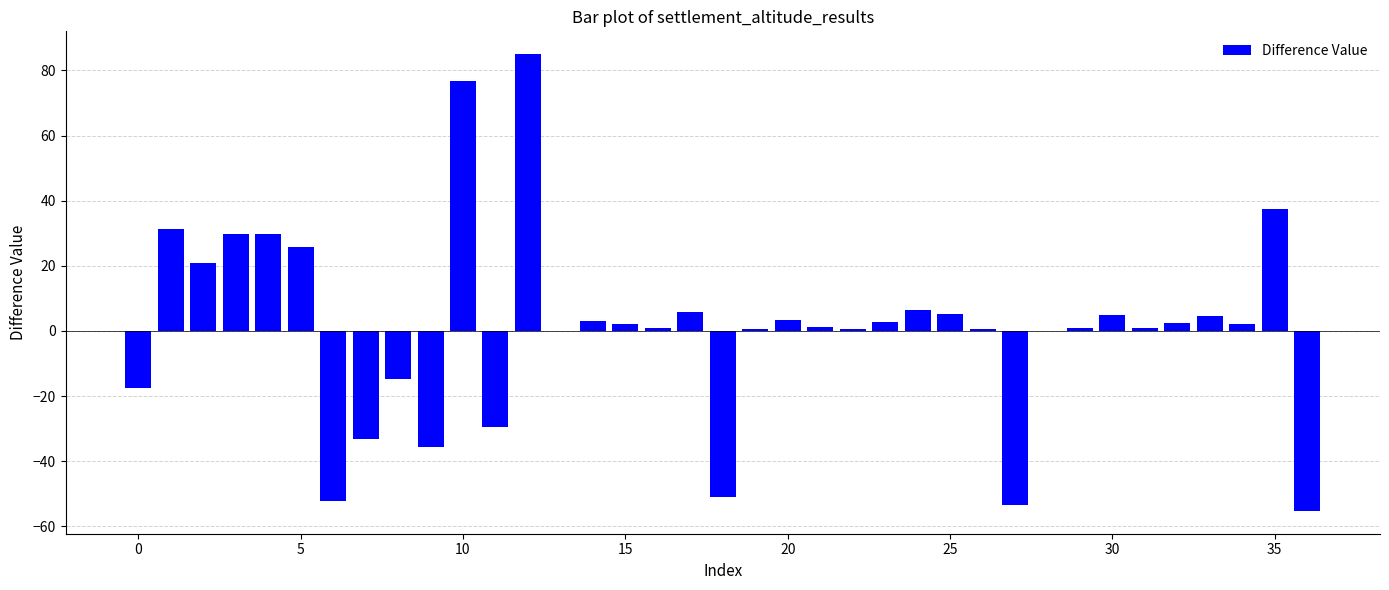

How many values exceed 2?

19